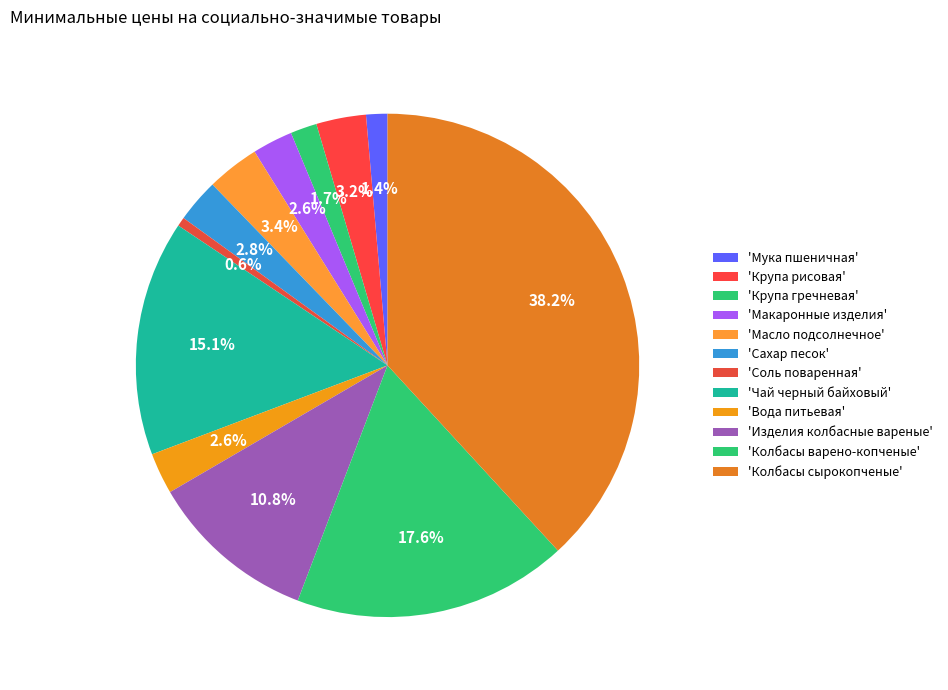

Count the number of slices in the pie.

12